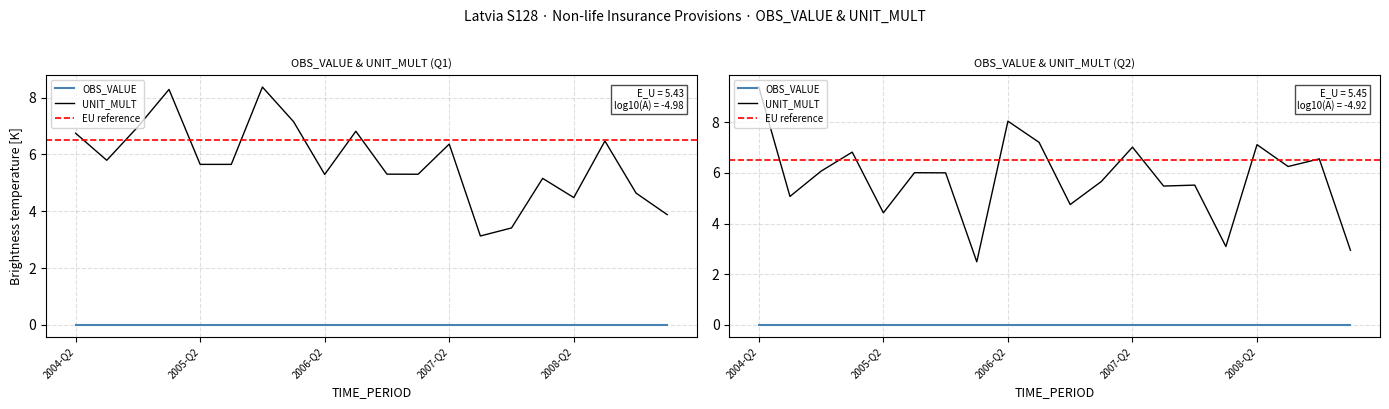

List the series in order of their peak value, highest first.

UNIT_MULT, OBS_VALUE